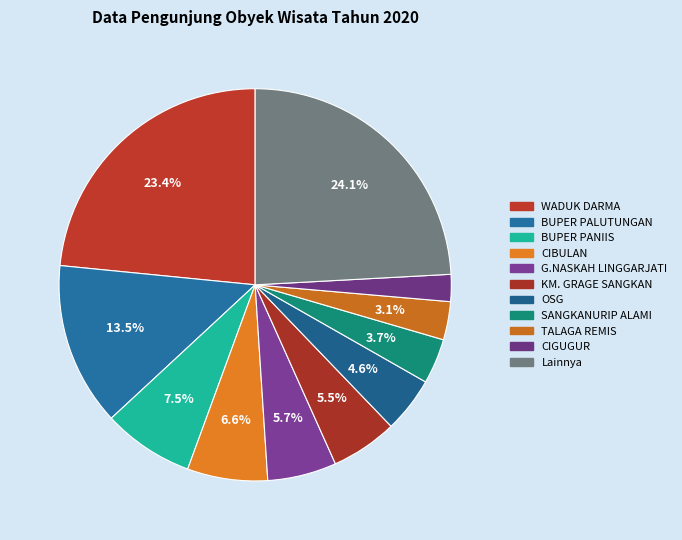

Is there a majority slice in this chart?

No